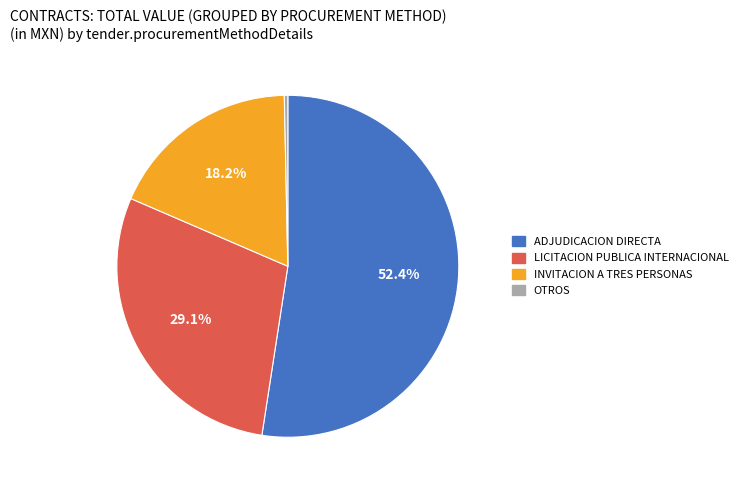

Does any single category account for the majority?

Yes